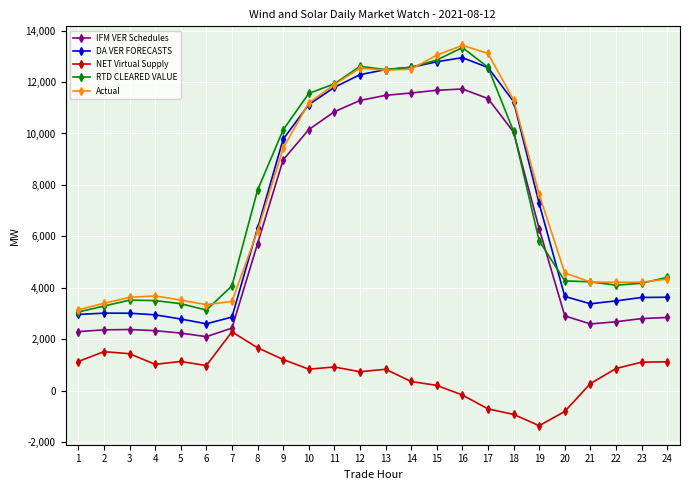

At 5, list the series in order from largest to smallest.

Actual, RTD CLEARED VALUE, DA VER FORECASTS, IFM VER Schedules, NET Virtual Supply